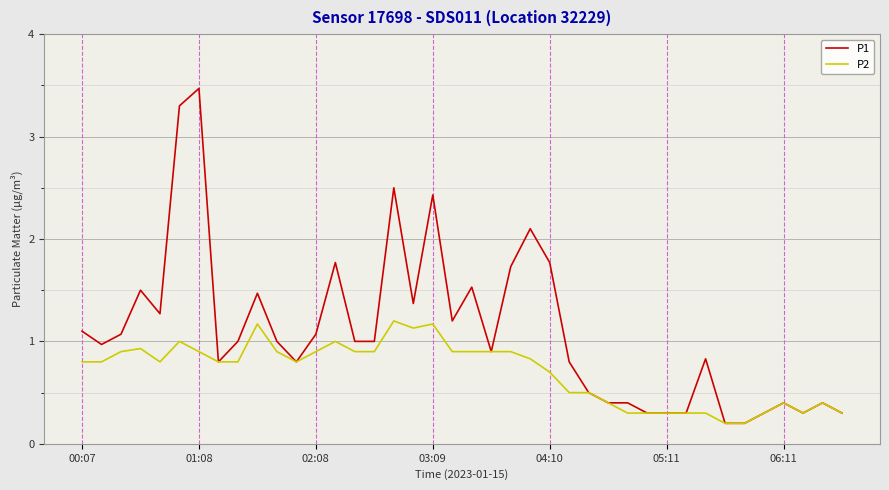

Which series has the widest spread of values?

P1